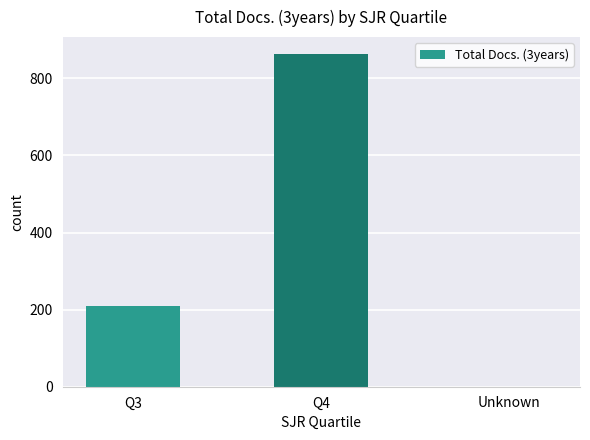

Are the bars horizontal?

No